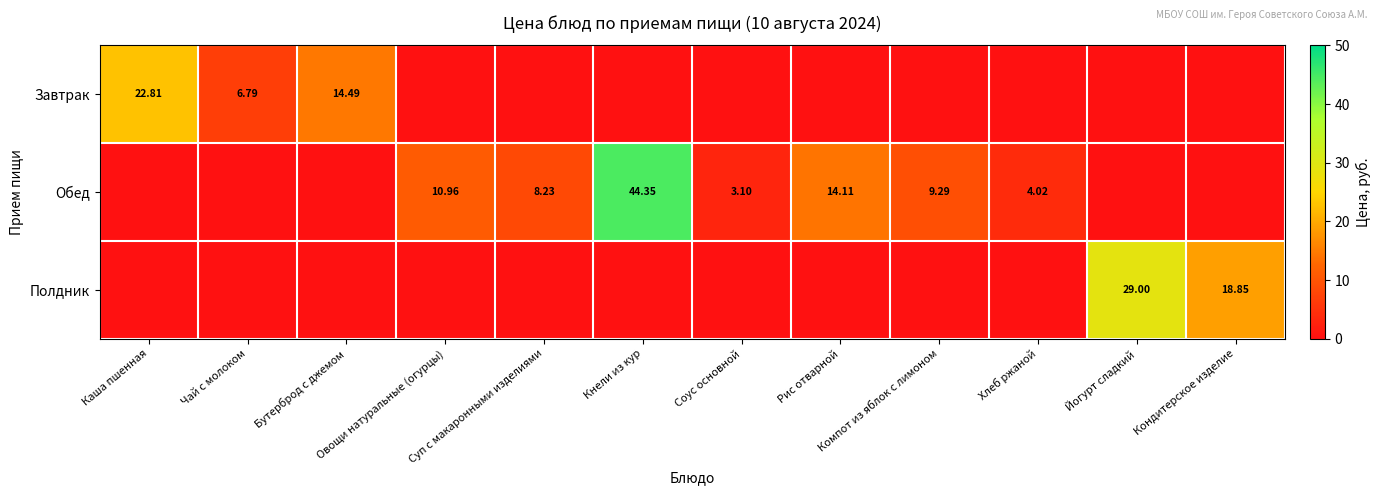

Is it true that Обед equals 11.0 at Овощи натуральные (огурцы)?

True